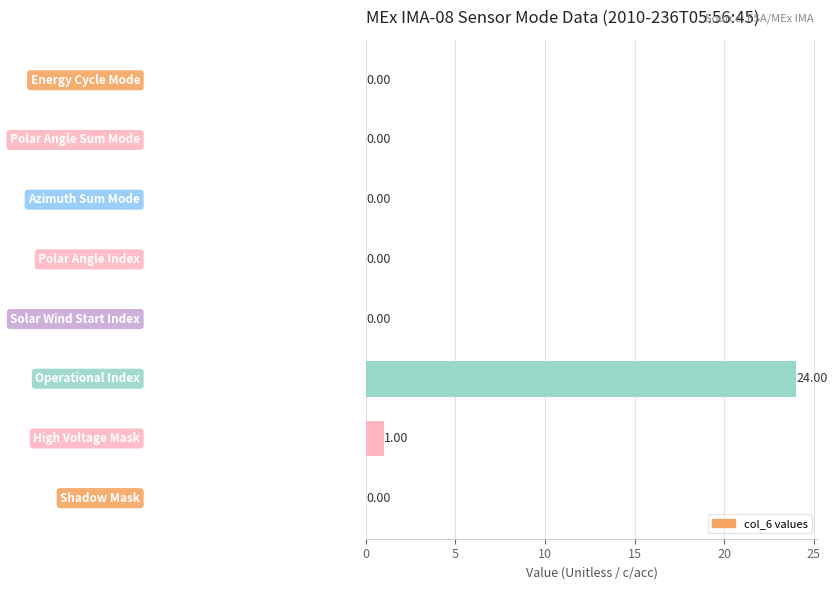

What is the sum of all values?

25